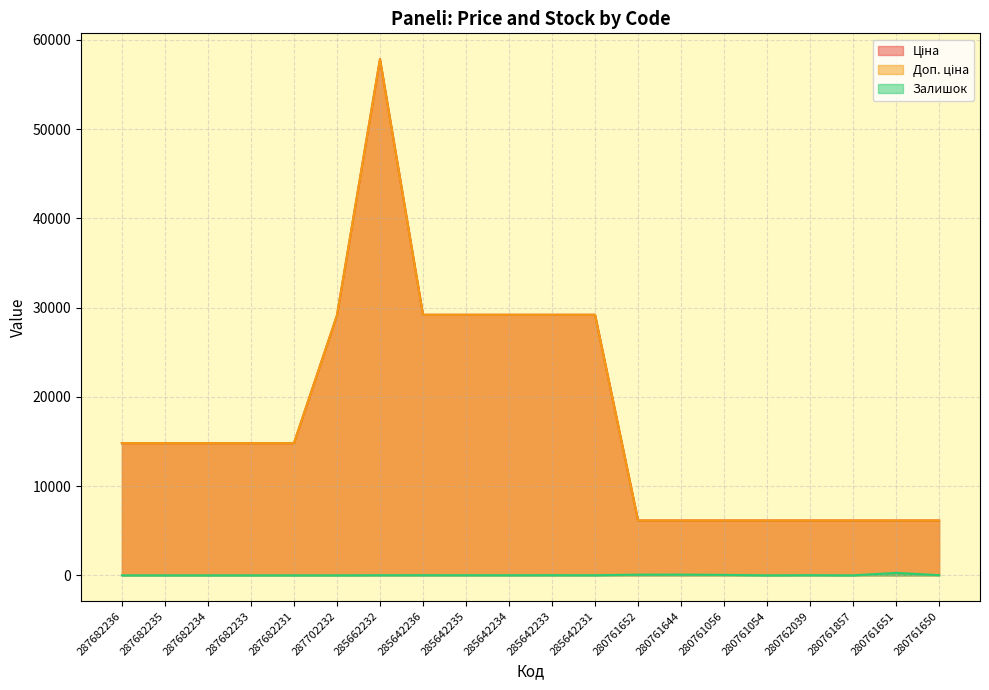

True or false: Доп. ціна has more than 2 interior local peaks.

False